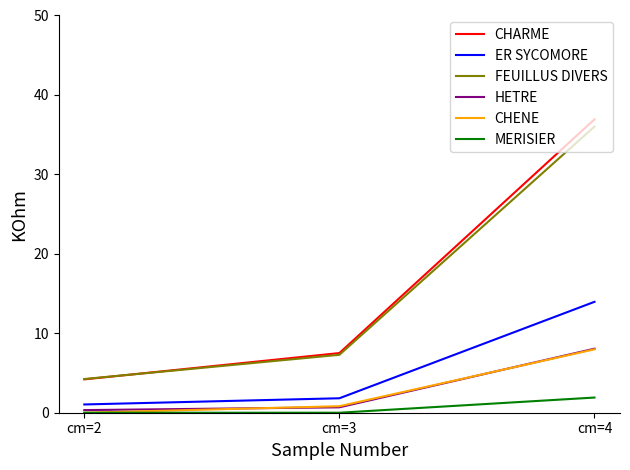

How many lines are shown in the chart?

6